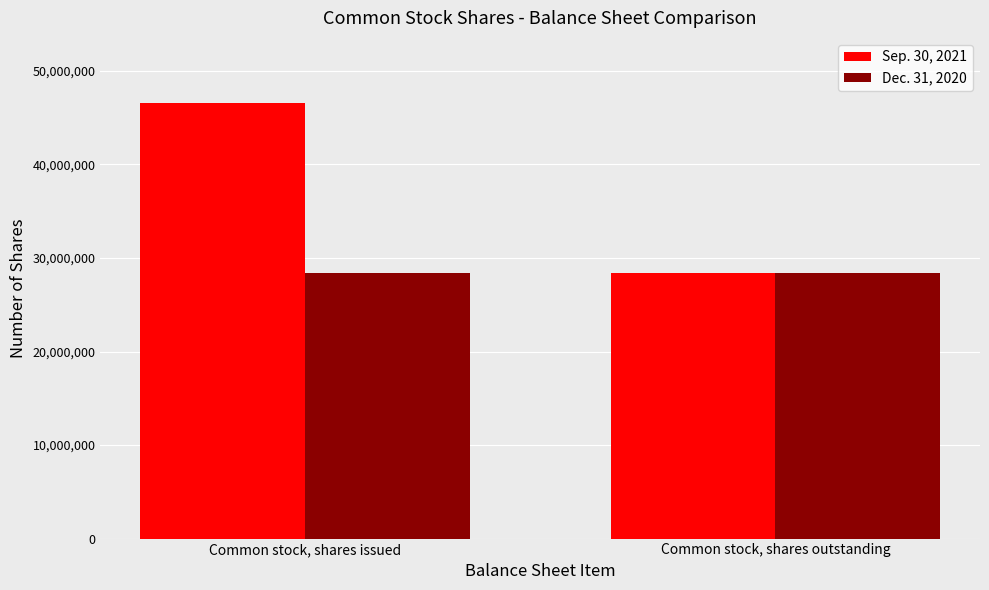

How many bars are there in each group?

2